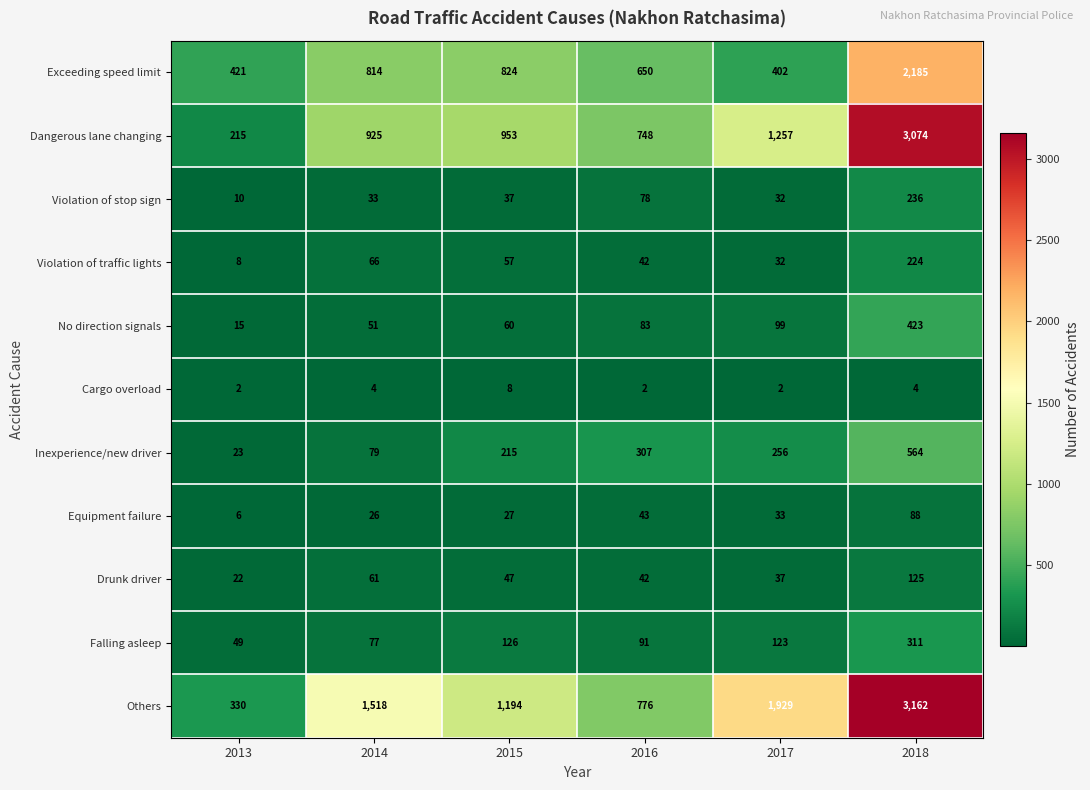

Which category has the highest value in the Violation of stop sign series?

2018